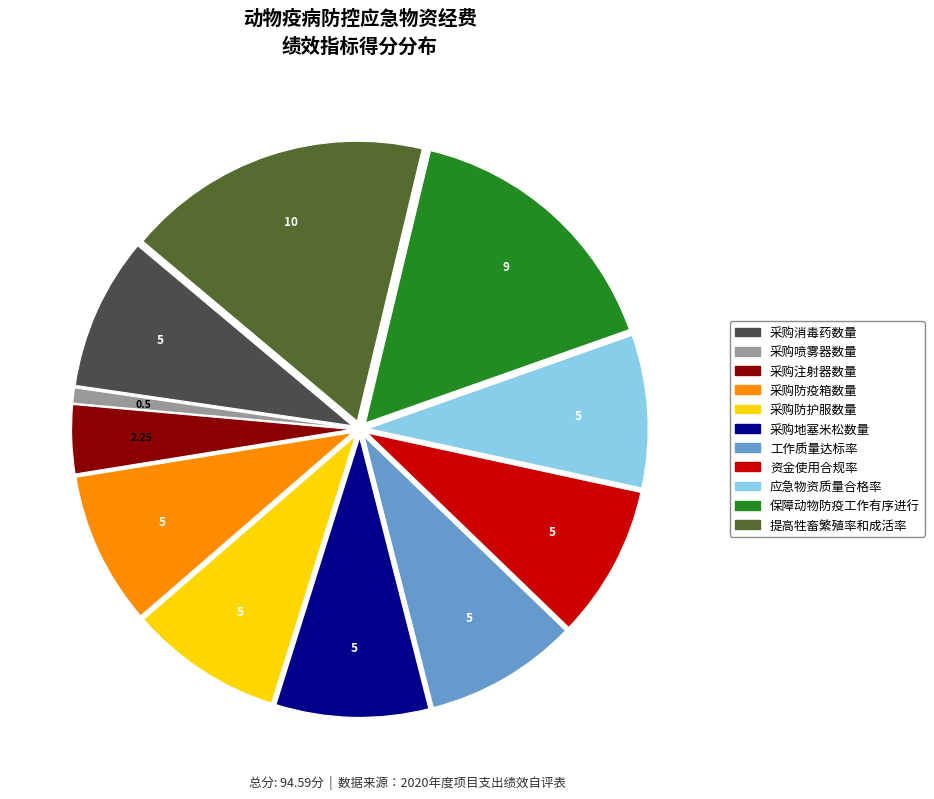

Which slice is the smallest?

采购喷雾器数量